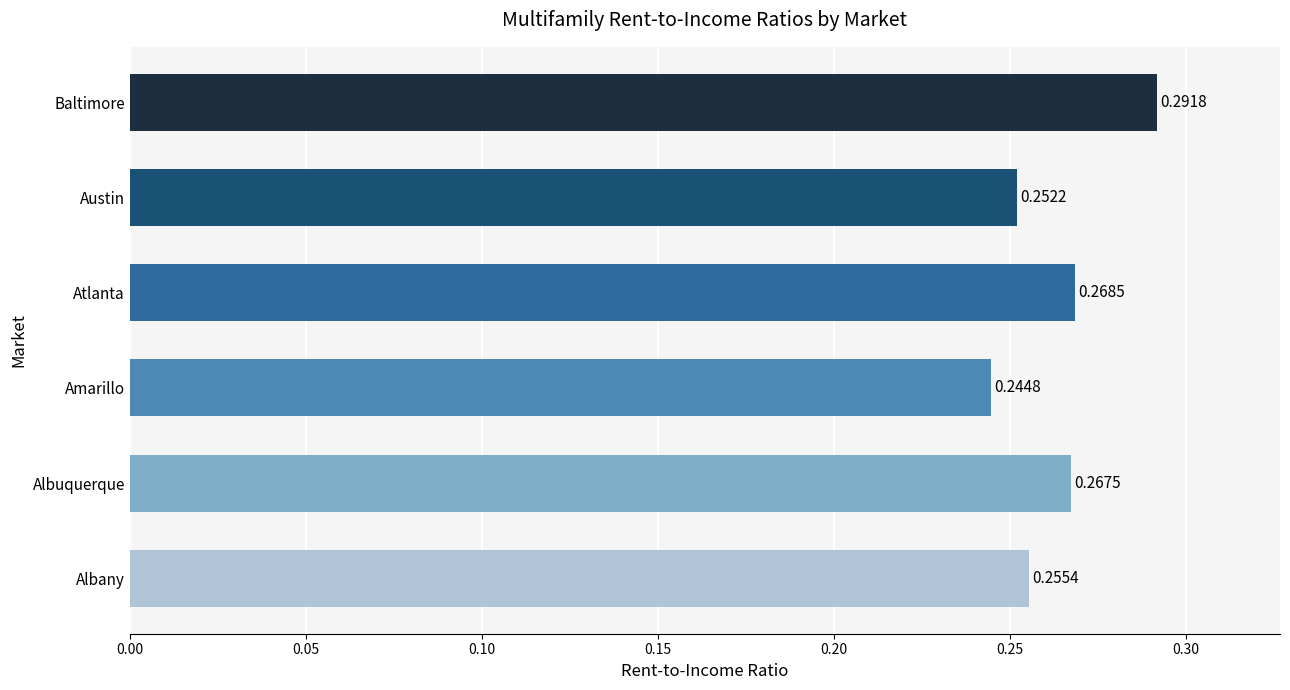

What is the sum of the values at Albany and Amarillo?

0.5